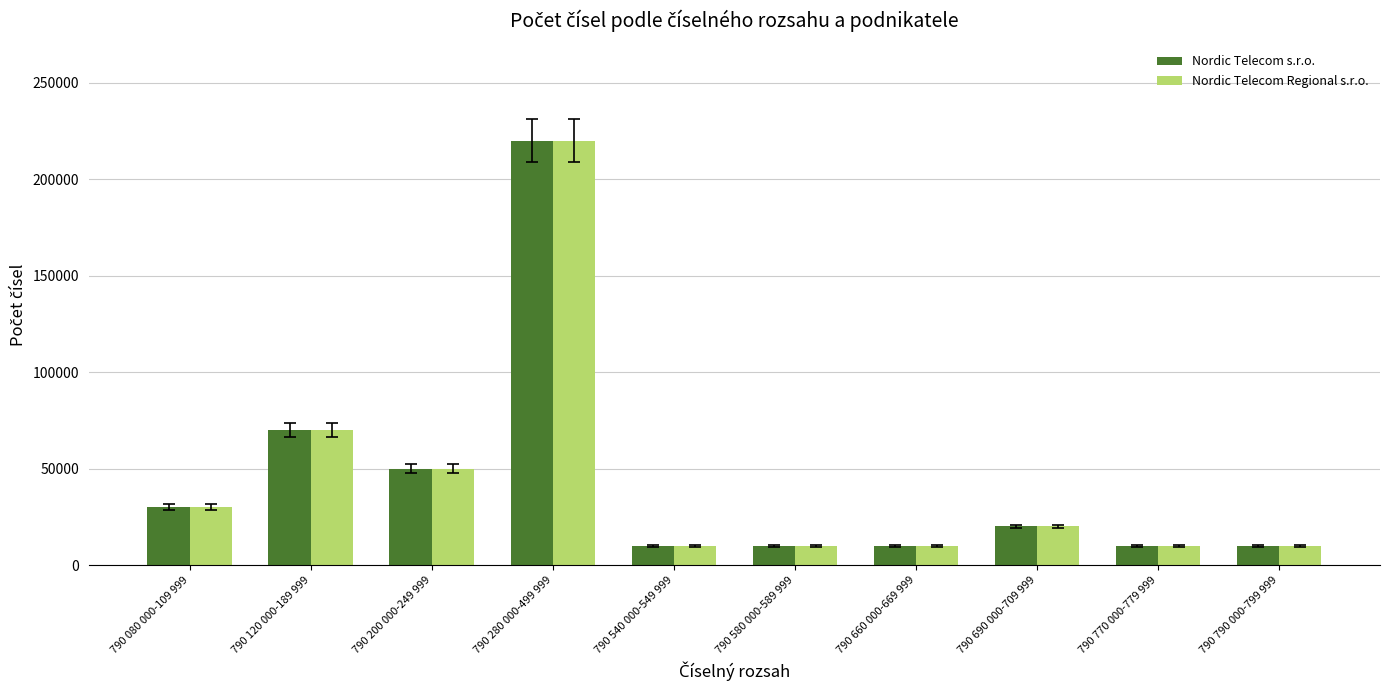

At how many categories does at least one series exceed 114565?

1